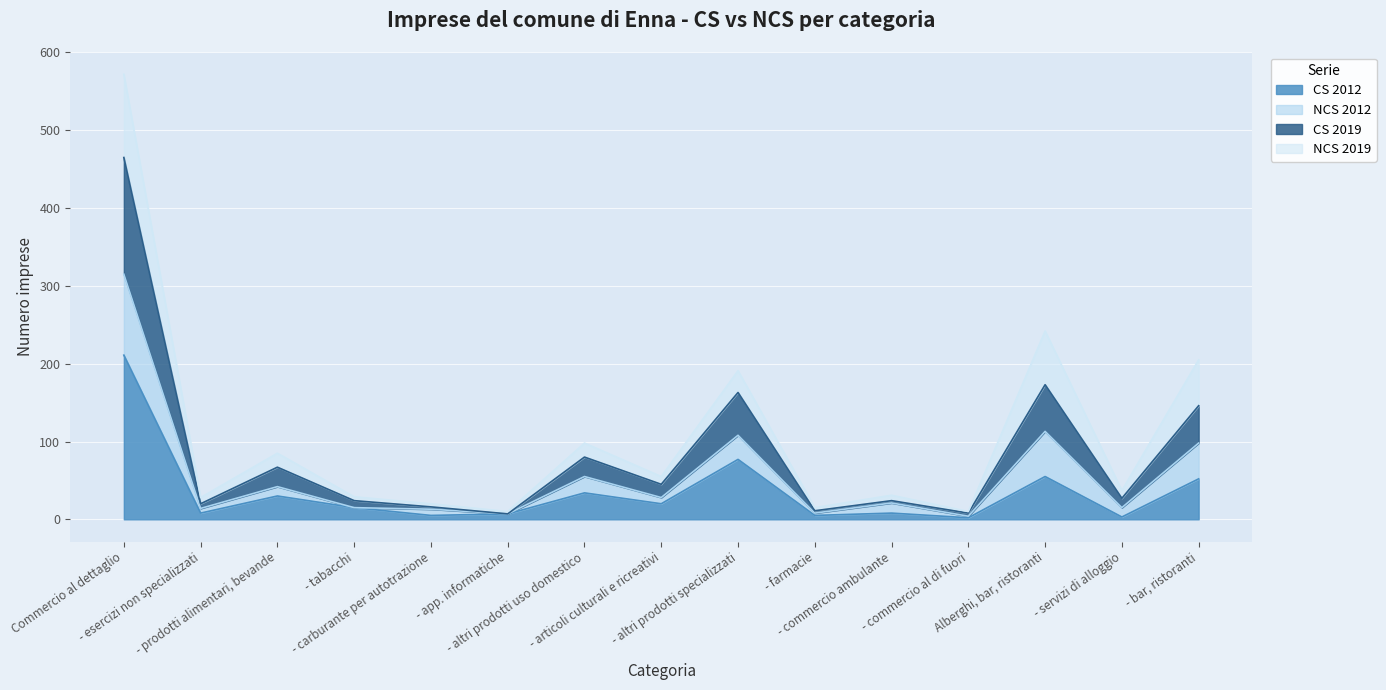

At which category is the sum across all series the highest?

Commercio al dettaglio